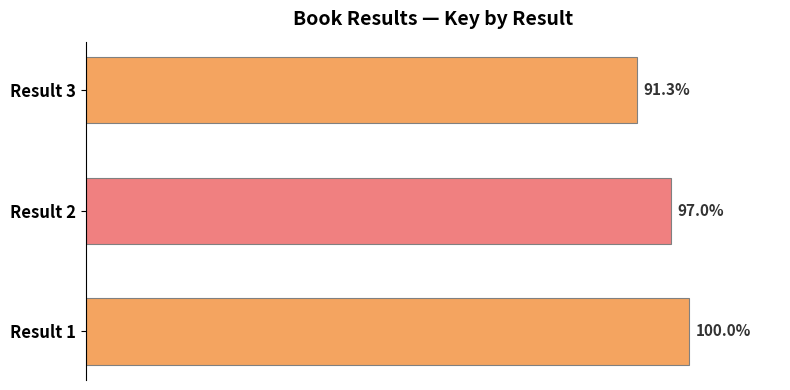

Does the chart contain any negative values?

No